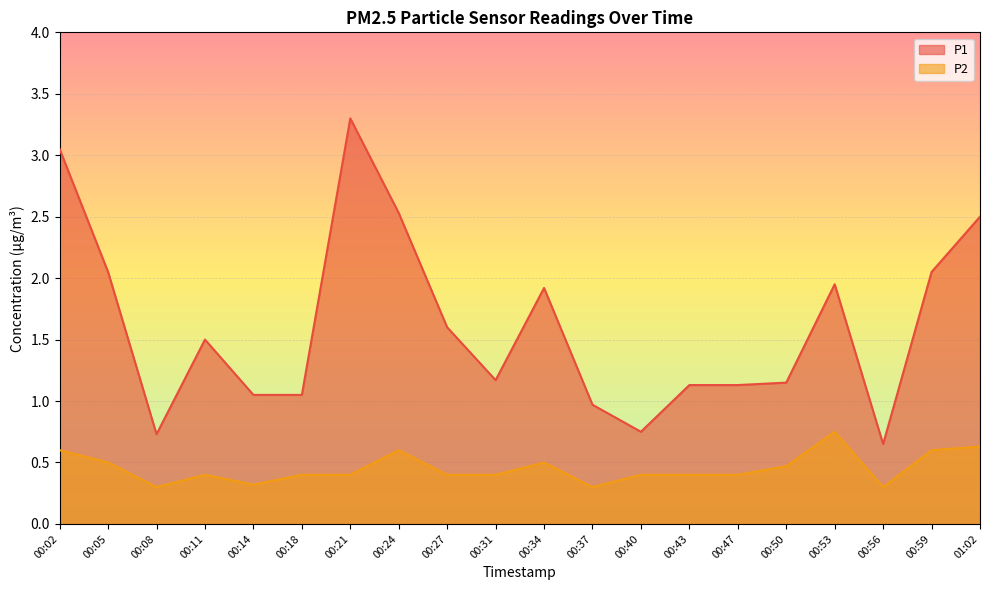

What is the spread (max minus min) of values at 00:08?

0.4